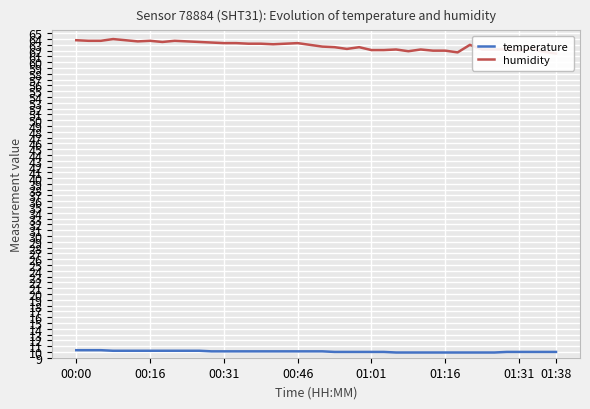

True or false: temperature has a value of 14.4 at 00:46.

False